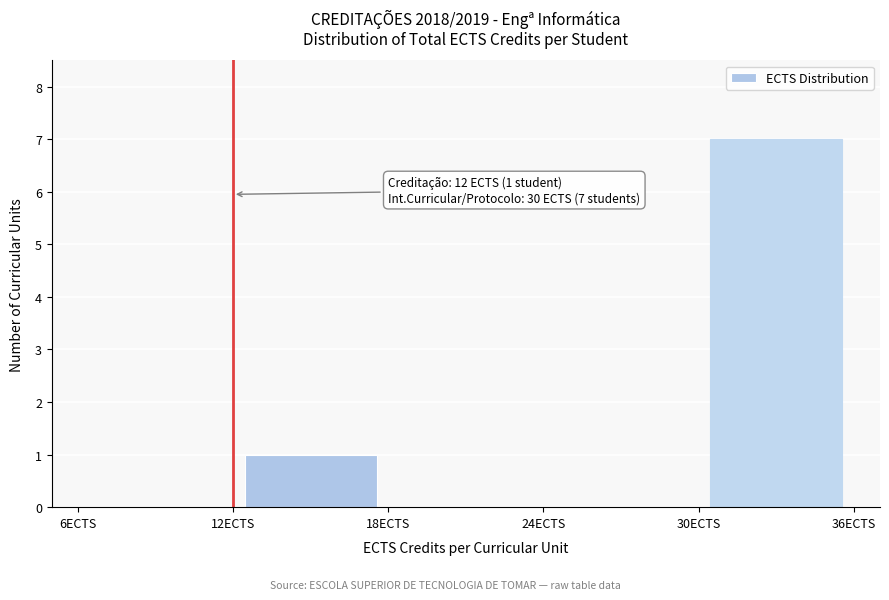

Over which range of the x-axis is the bar tallest?

30 to 36